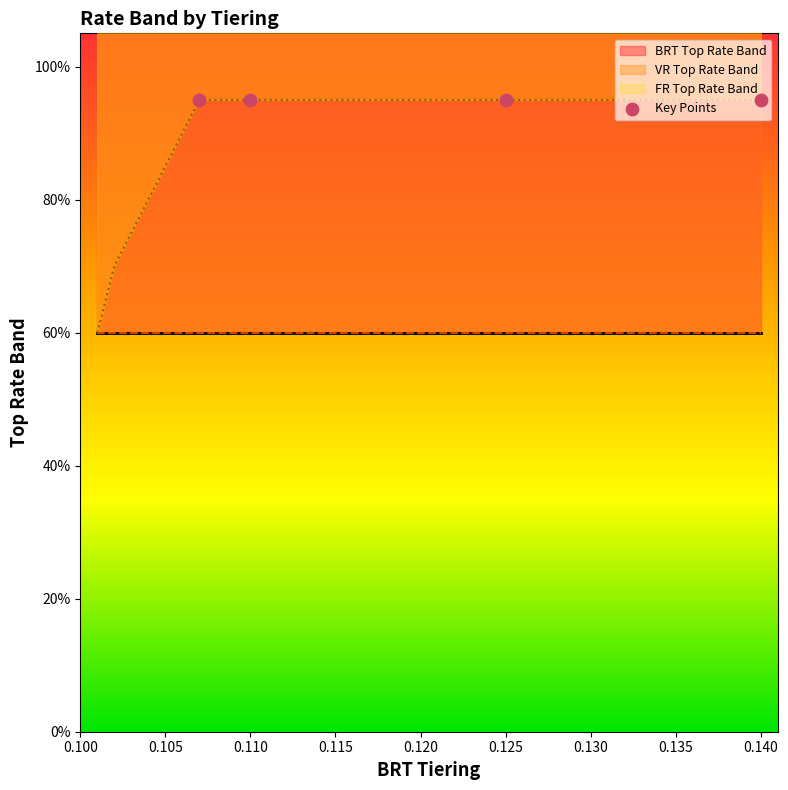

At which category is the sum across all series the highest?

0.14